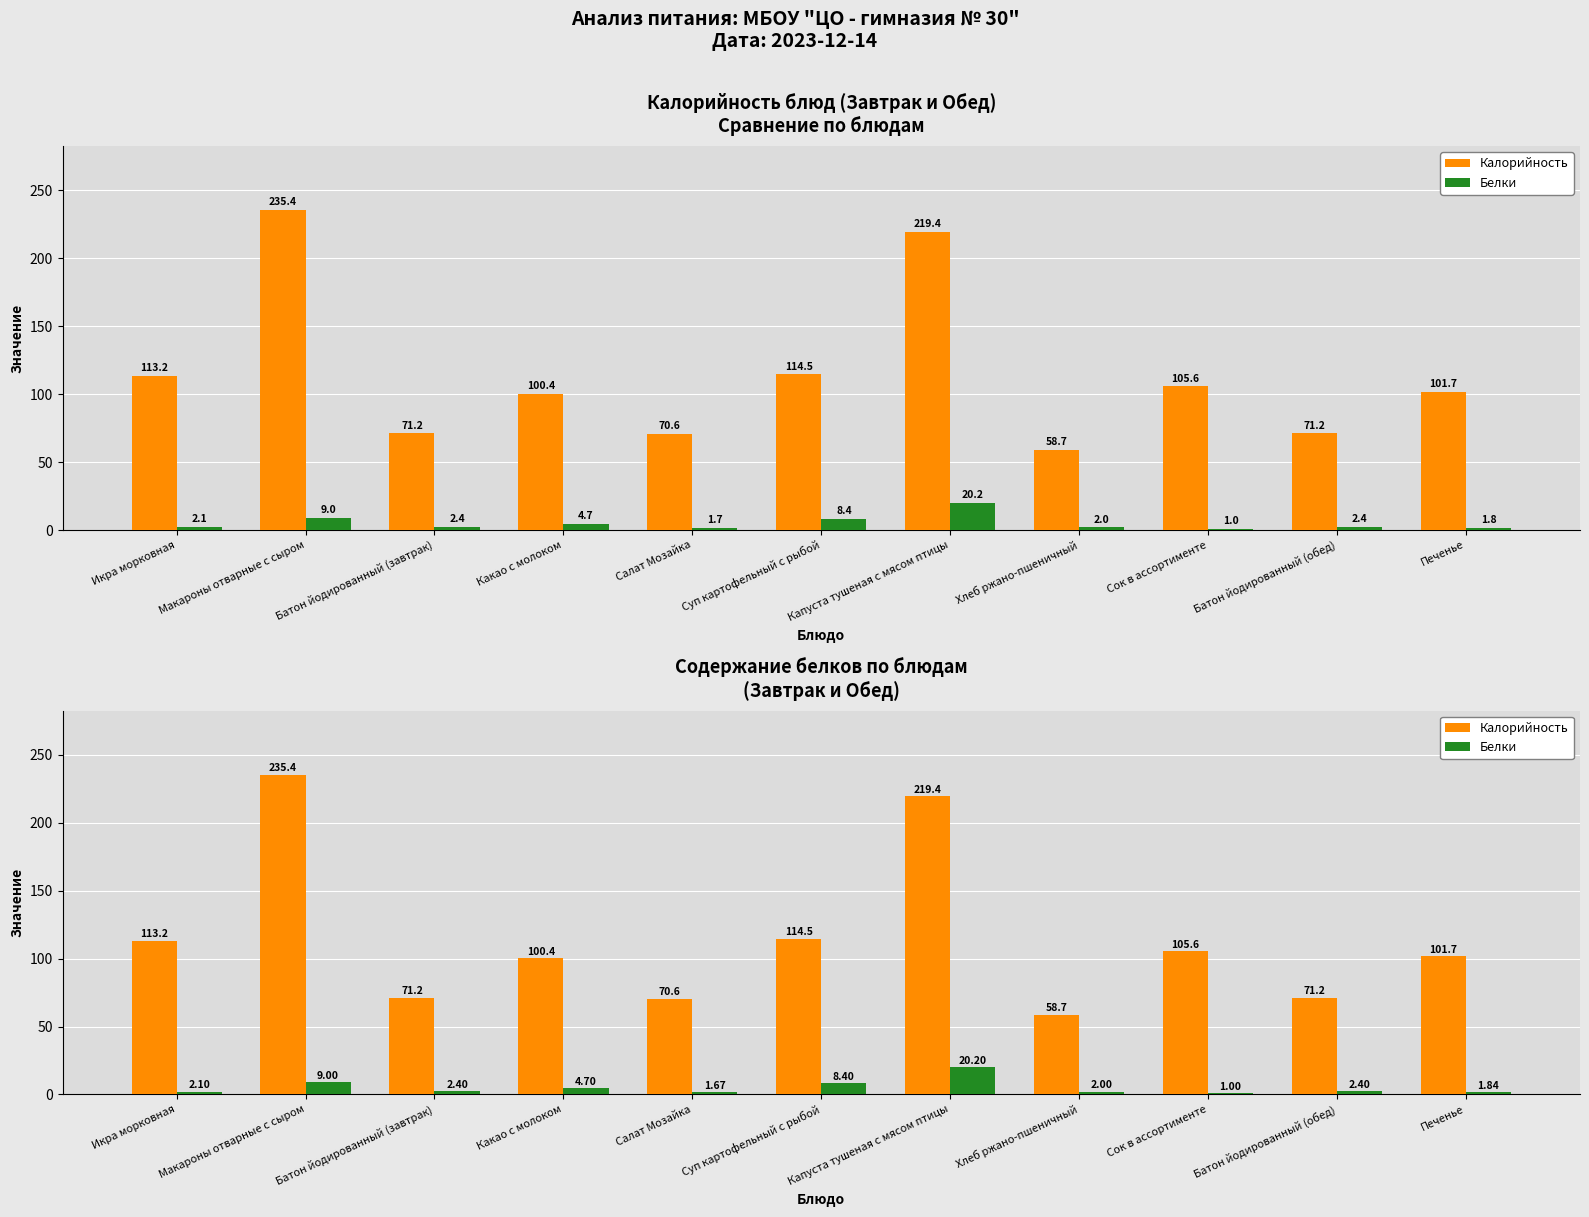

Reading right to left, extract all data points from this chart.

Калорийность: 101.7	71.2	105.6	58.7	219.4	114.5	70.6	100.4	71.2	235.4	113.2
Белки: 1.8	2.4	1.0	2.0	20.2	8.4	1.7	4.7	2.4	9.0	2.1